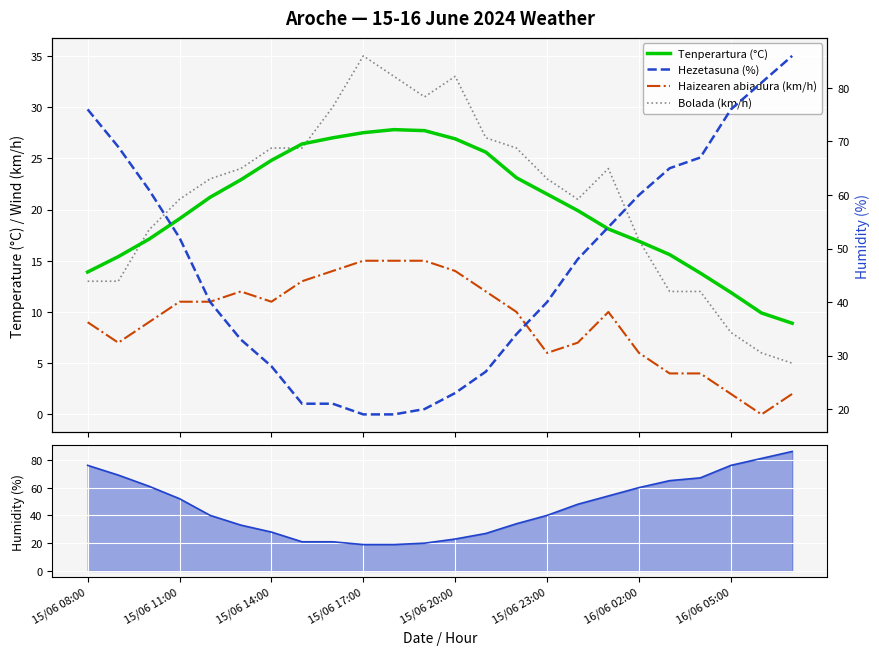

What are all the series names shown in the legend?

Tenperartura (°C), Haizearen abiadura (km/h), Bolada (km/h), Hezetasuna (%)